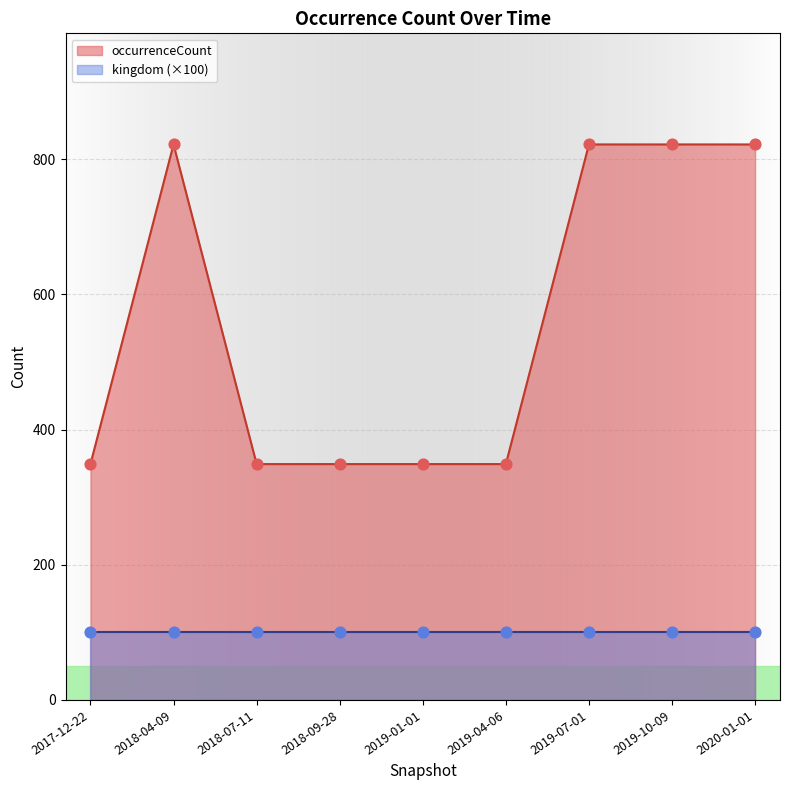

Which has a higher value, 2019-01-01 or 2018-09-28?

2019-01-01